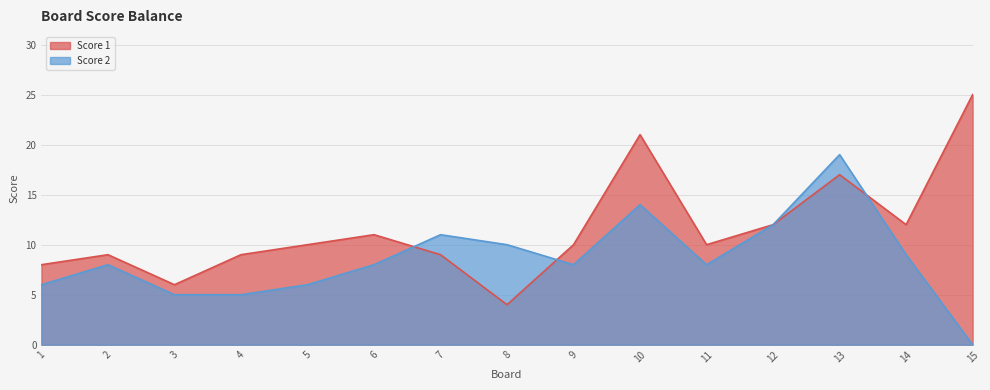

List the series in order of their overall mean, lowest first.

Score 2, Score 1